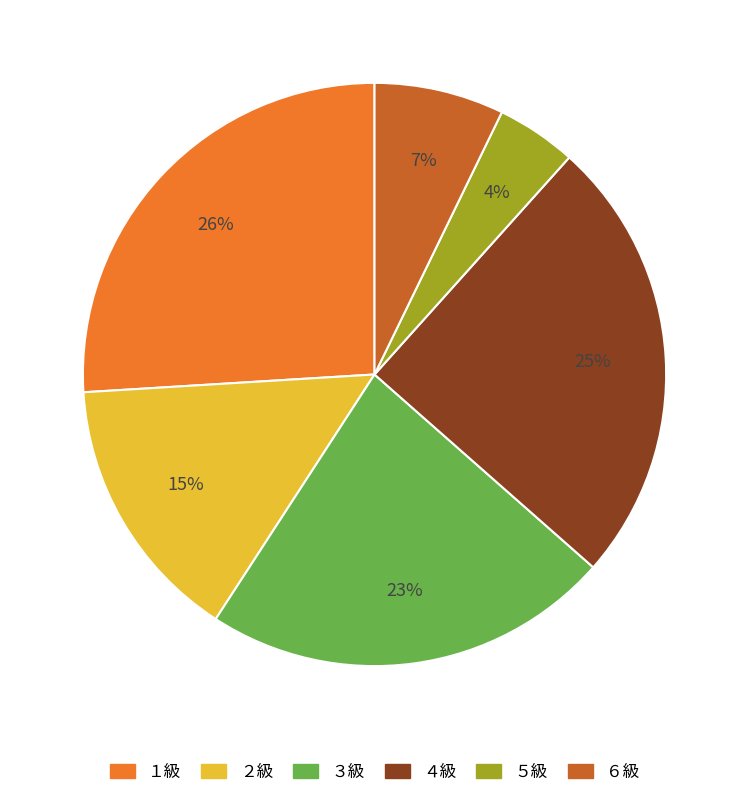

What is the ratio of the value at ４級 to the value at ２級?

1.7